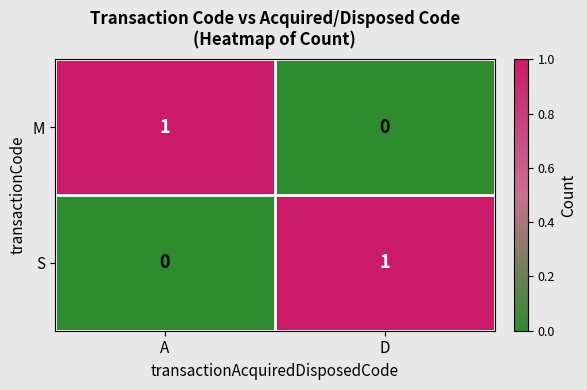

At which label does M reach its peak?

A